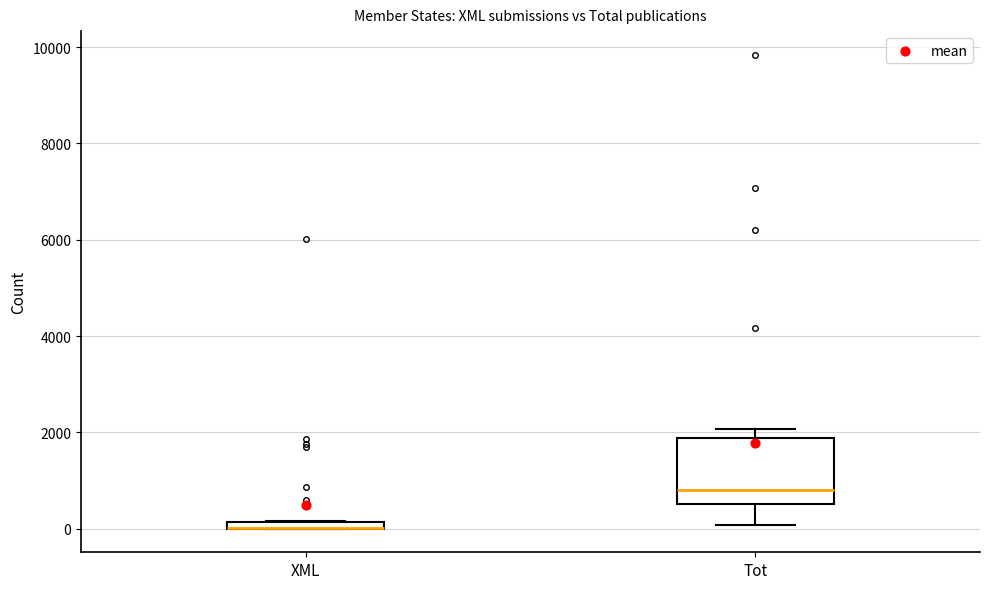

Where is the lower edge of the box for Tot on the y-axis? The values are not printed on the chart, so give them approximately, as read against the axis.

600